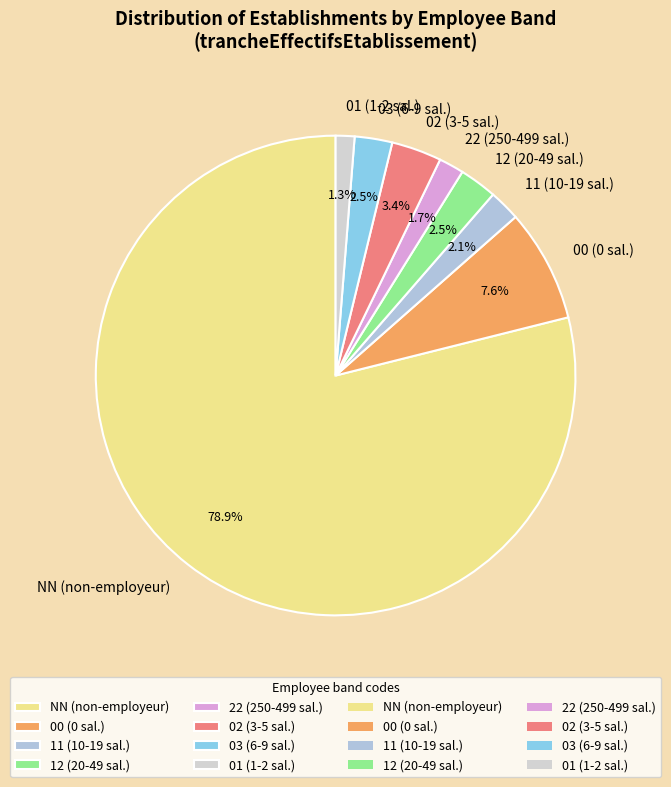

To the nearest percent, what portion does NN represent?

79%